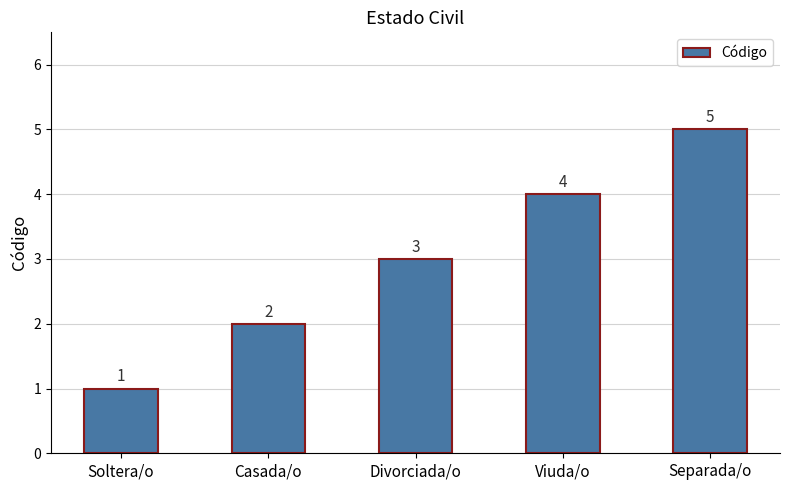

How many series are shown in this chart?

1